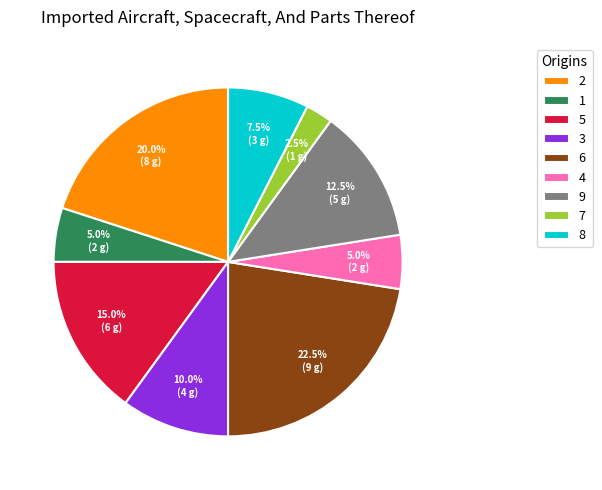

How many segments does this pie chart have?

9